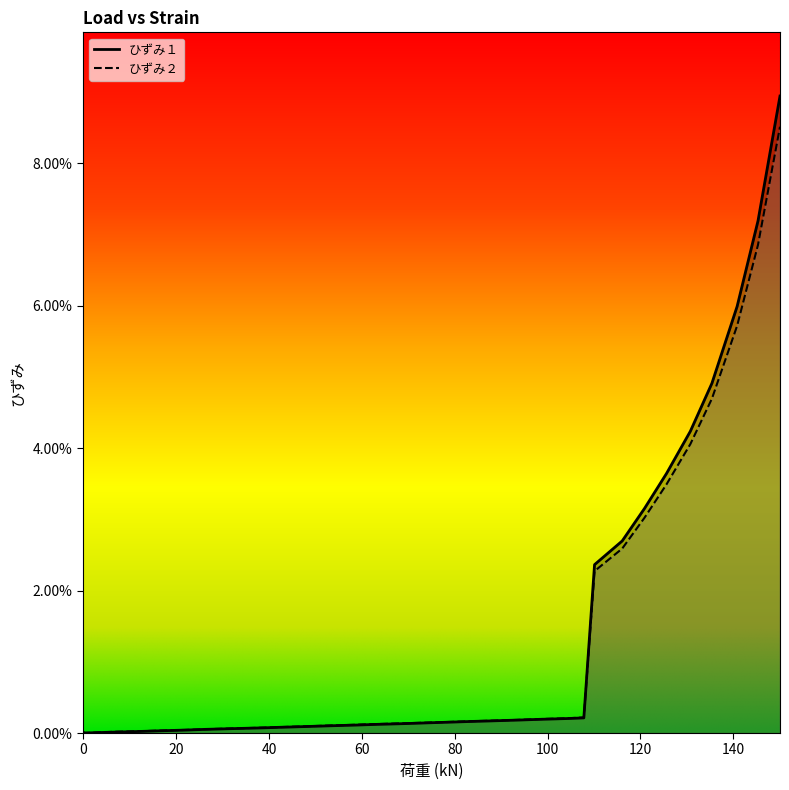

The ひずみ１ series shows 0.0 at 24. True or false?

False